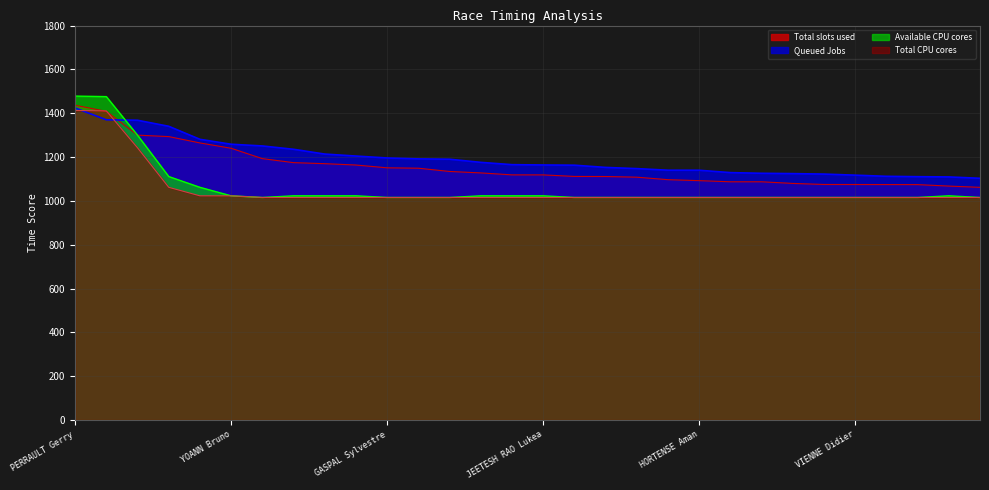

How many lines are shown in the chart?

4